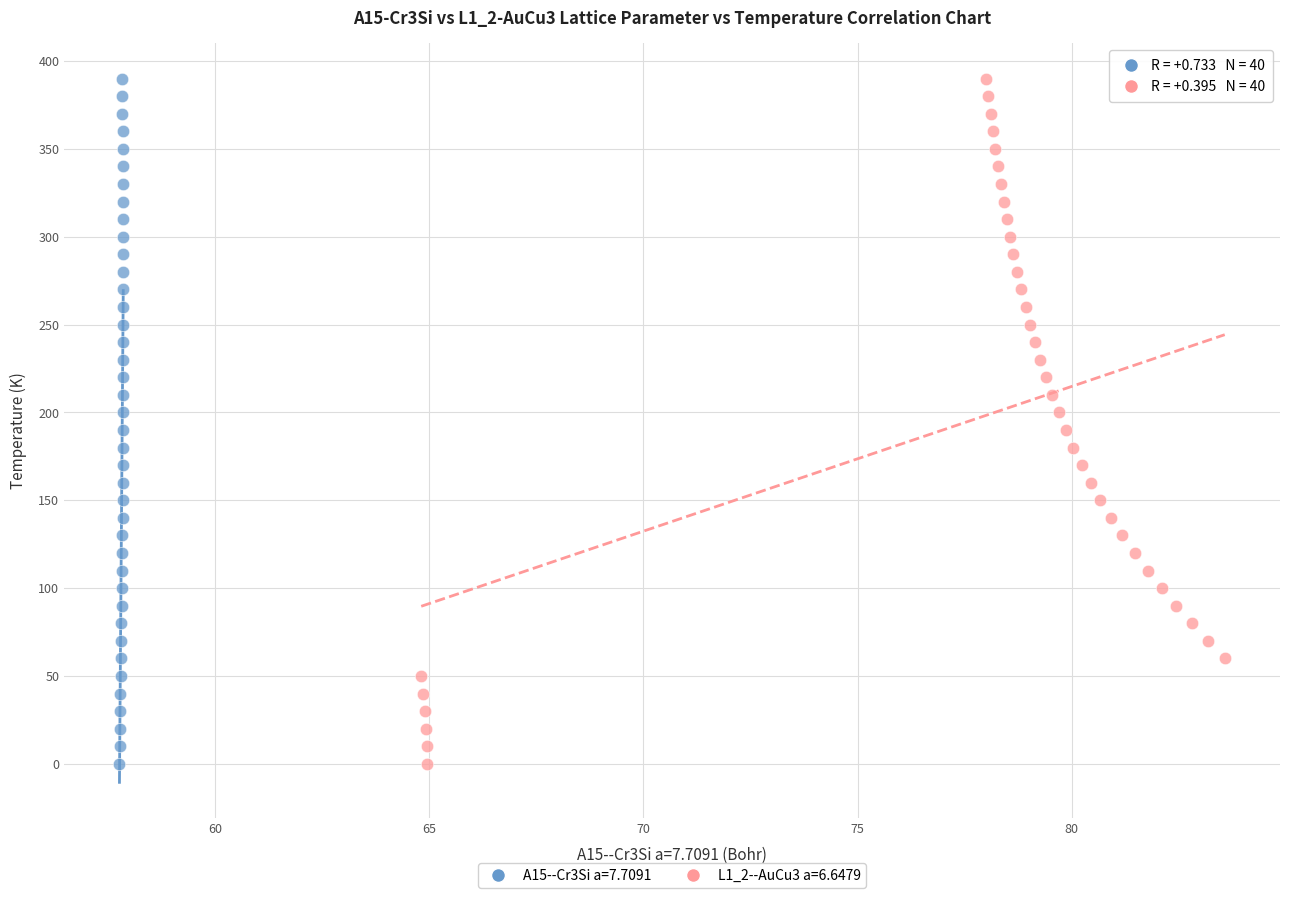

What are all the series names shown in the legend?

A15--Cr3Si a=7.7091, L1_2--AuCu3 a=6.6479